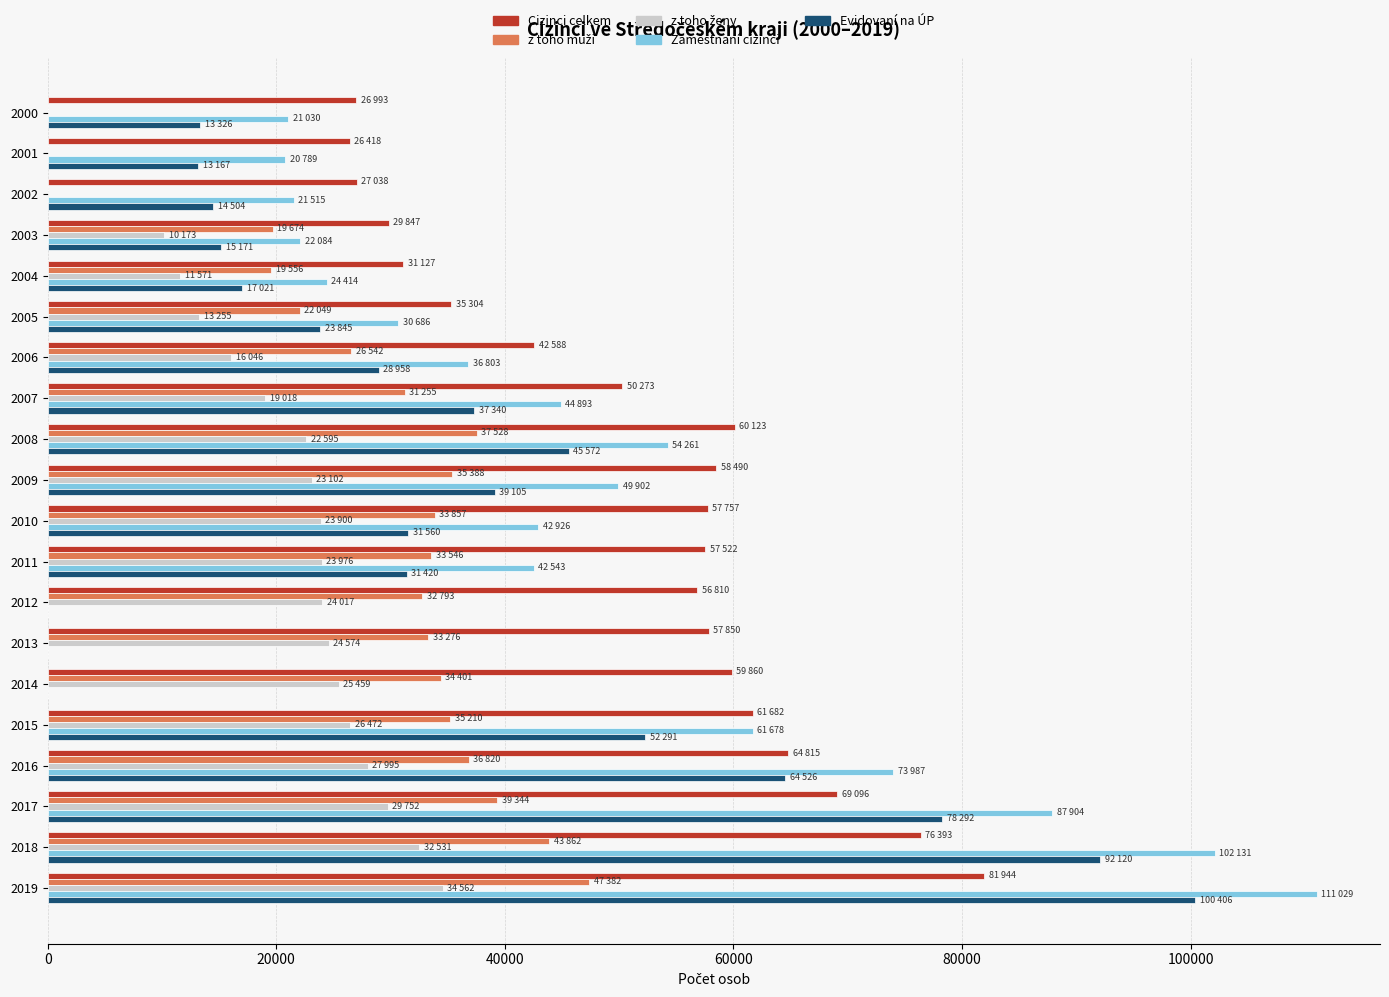

Which series has the largest total across all categories?

Cizinci celkem